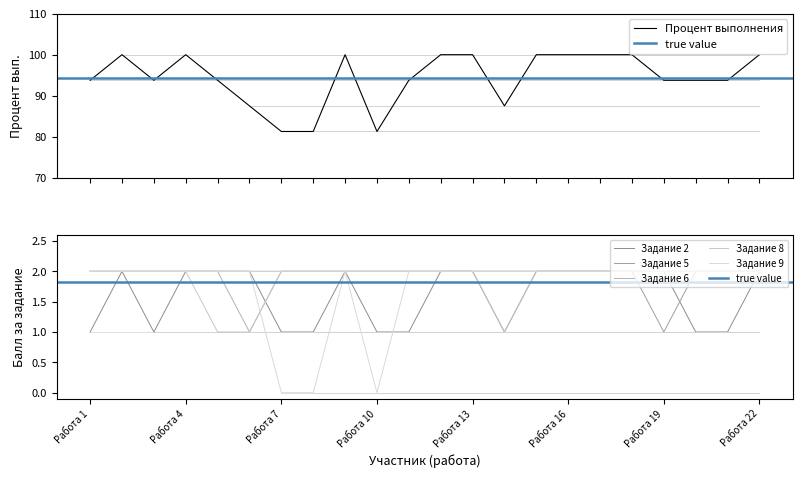

True or false: Задание 5 and Задание 6 cross at least once.

False